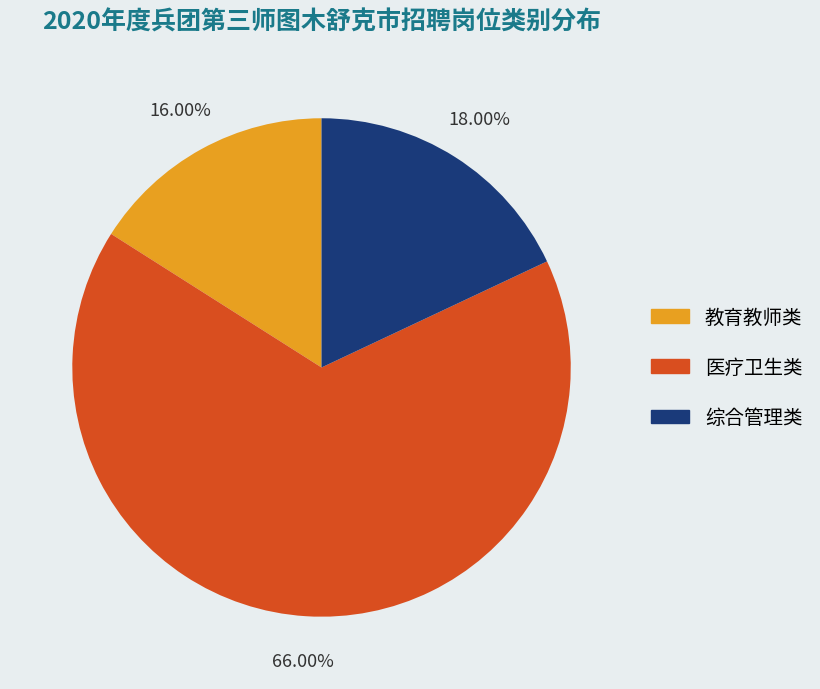

Which slice represents more than half of the pie?

医疗卫生类